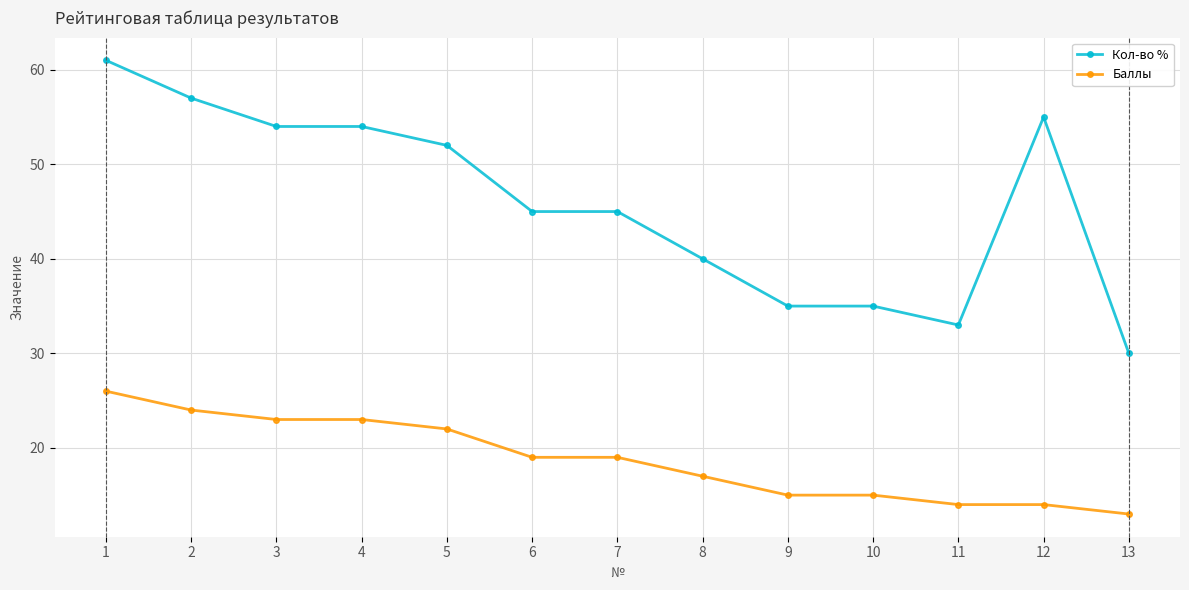

What is the approximate value of Кол-во % at 3?

54